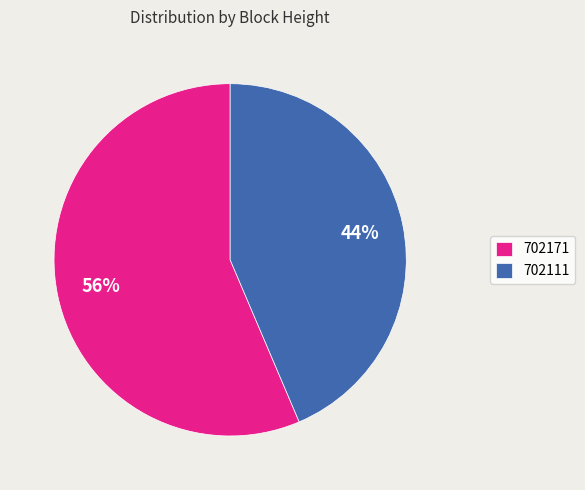

Which category has the smallest portion of the pie?

702111